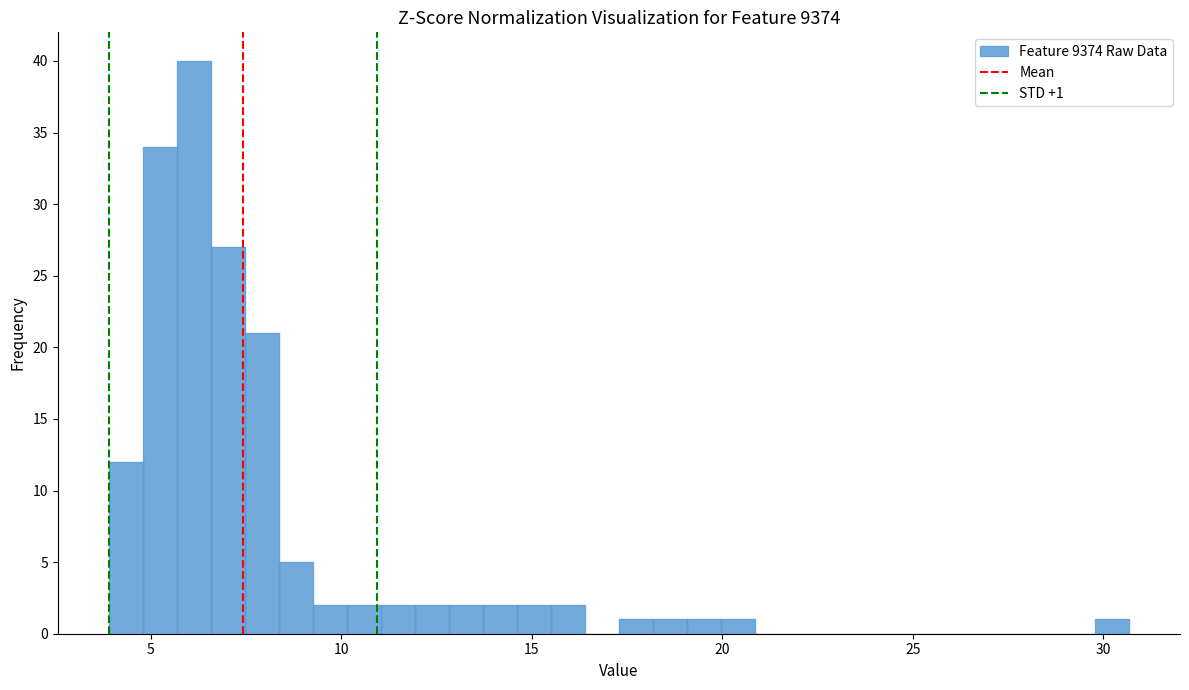

Around what value on the x-axis is the tallest bar? Give the approximate position of its centre, as read against the axis.

6.0